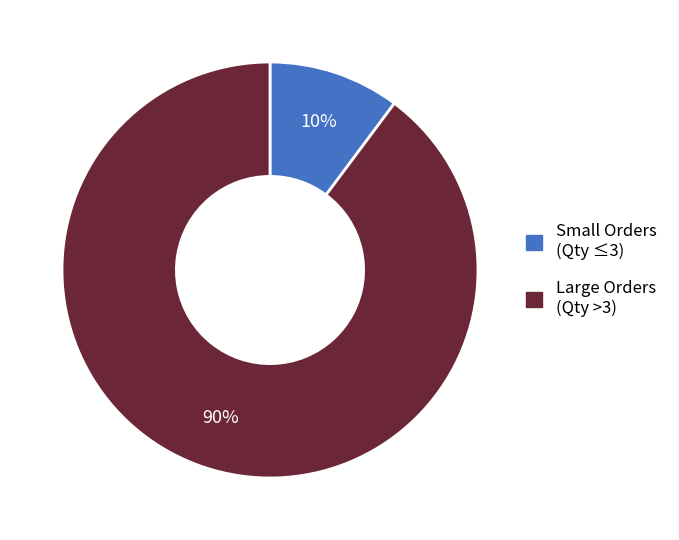

Is there a majority slice in this chart?

Yes